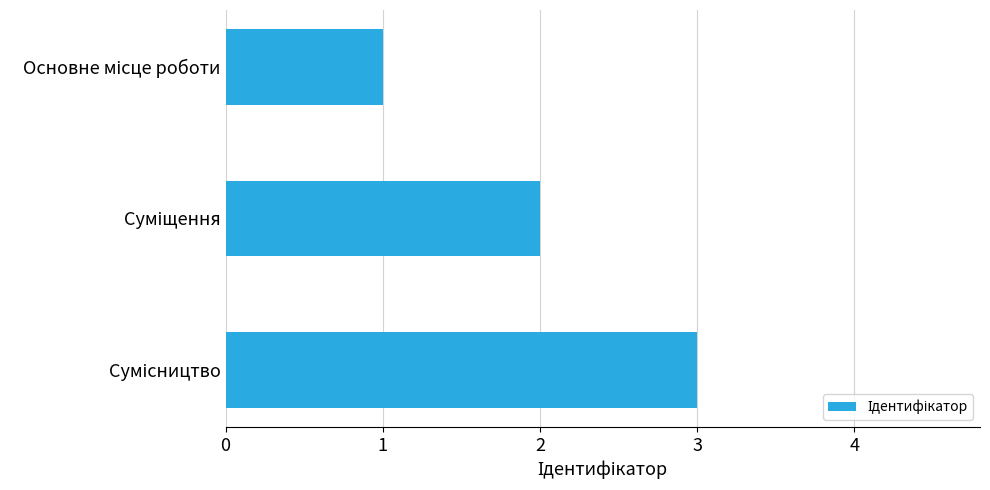

What is the greatest value displayed?

3